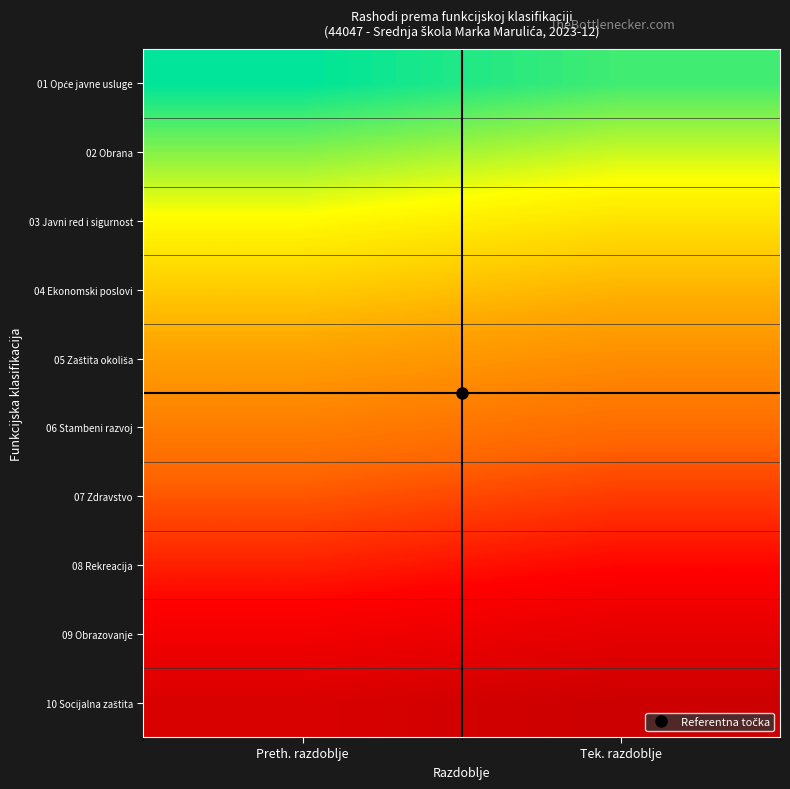

Rank the series by their maximum value, from highest to lowest.

01 Opće javne usluge, 02 Obrana, 03 Javni red i sigurnost, 04 Ekonomski poslovi, 05 Zaštita okoliša, 06 Stambeni razvoj, 07 Zdravstvo, 08 Rekreacija, 09 Obrazovanje, 10 Socijalna zaštita